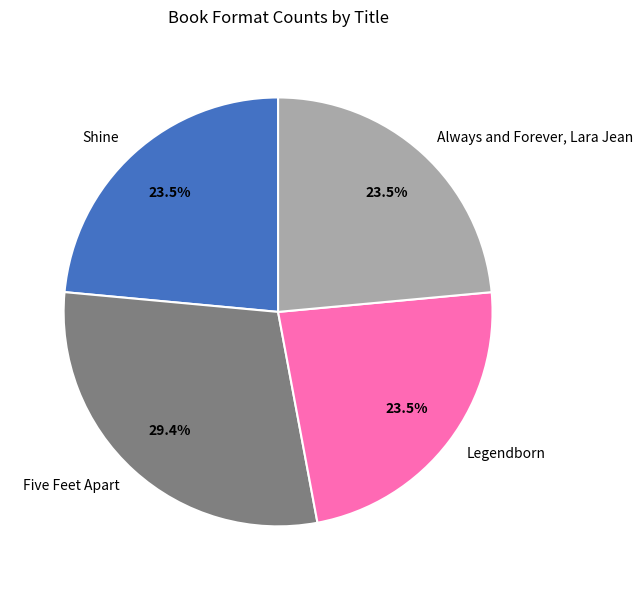

Which slice is the largest?

Five Feet Apart